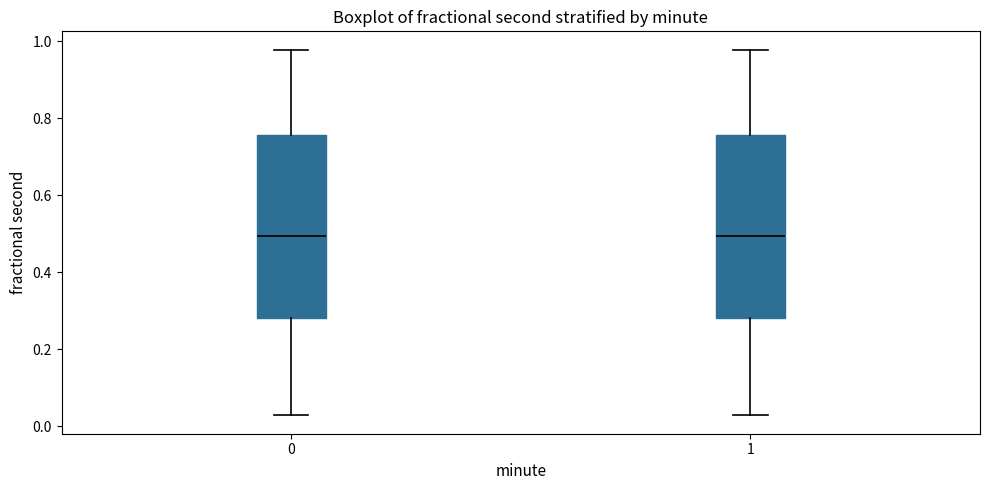

Reading left to right, read every box against the y-axis: the position of its median line, the range the box covers, and the ends of its whiskers. The values are not printed on the chart, so give them approximately, as read against the axis.

0: median 0.50, box 0.28 to 0.76, whiskers 0.02 to 0.98
1: median 0.50, box 0.28 to 0.76, whiskers 0.02 to 0.98